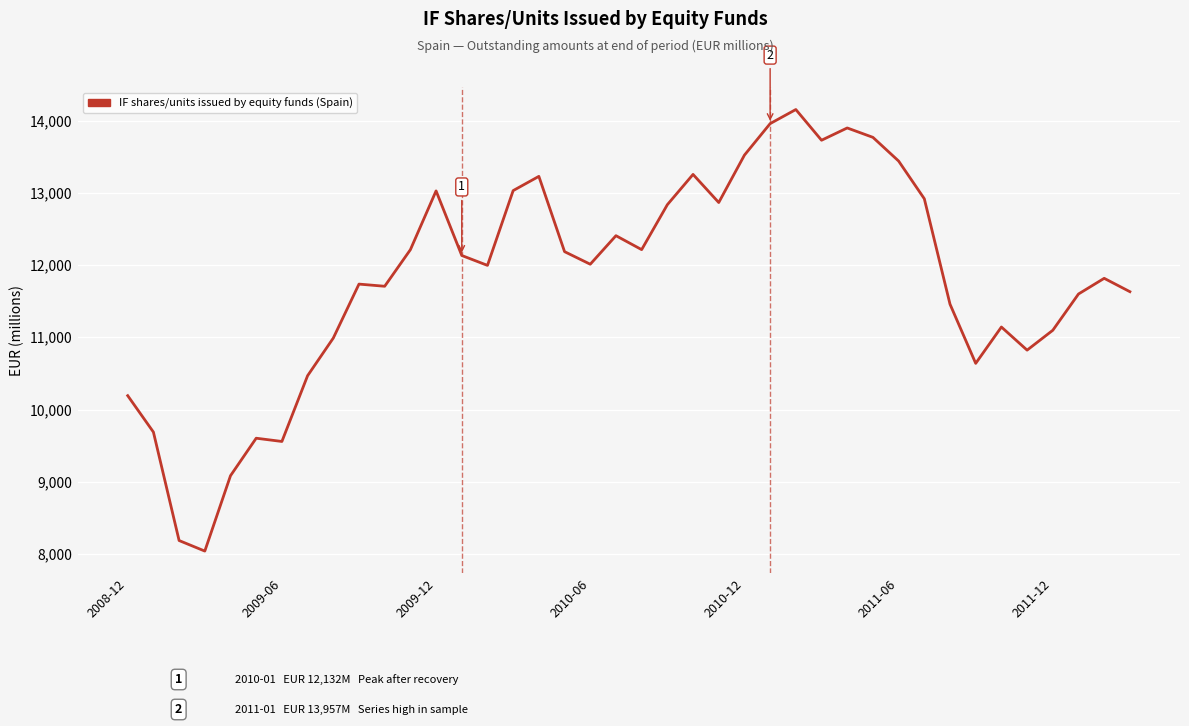

What is the difference between the maximum and minimum values?

6111